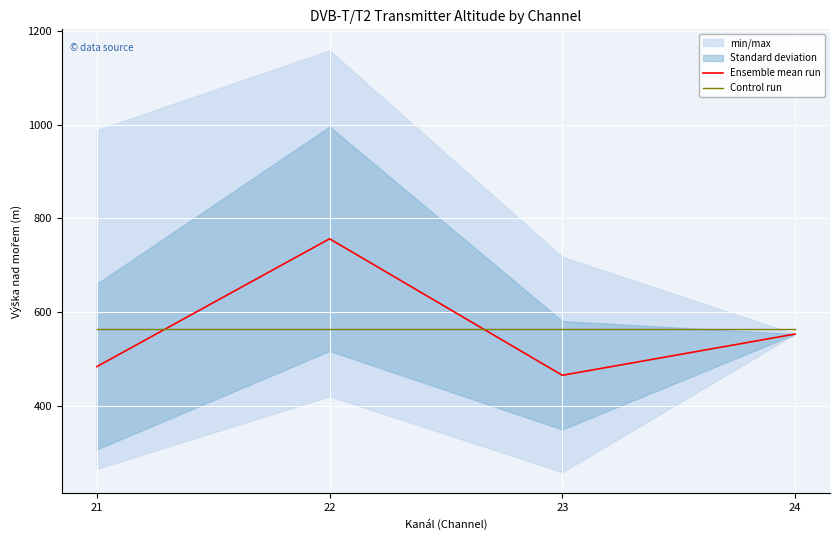

The Control run series shows 564.5 at 22. True or false?

True